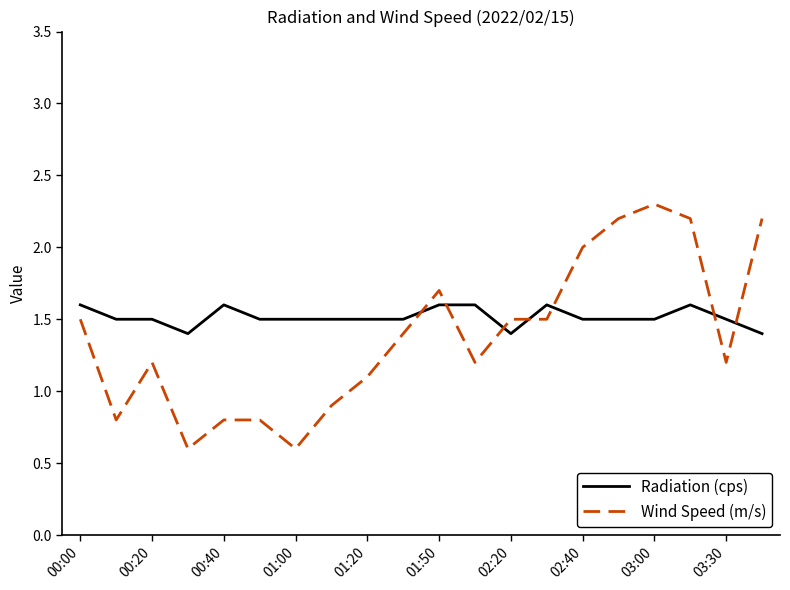

Rank the series by their maximum value, from lowest to highest.

Radiation (cps), Wind Speed (m/s)